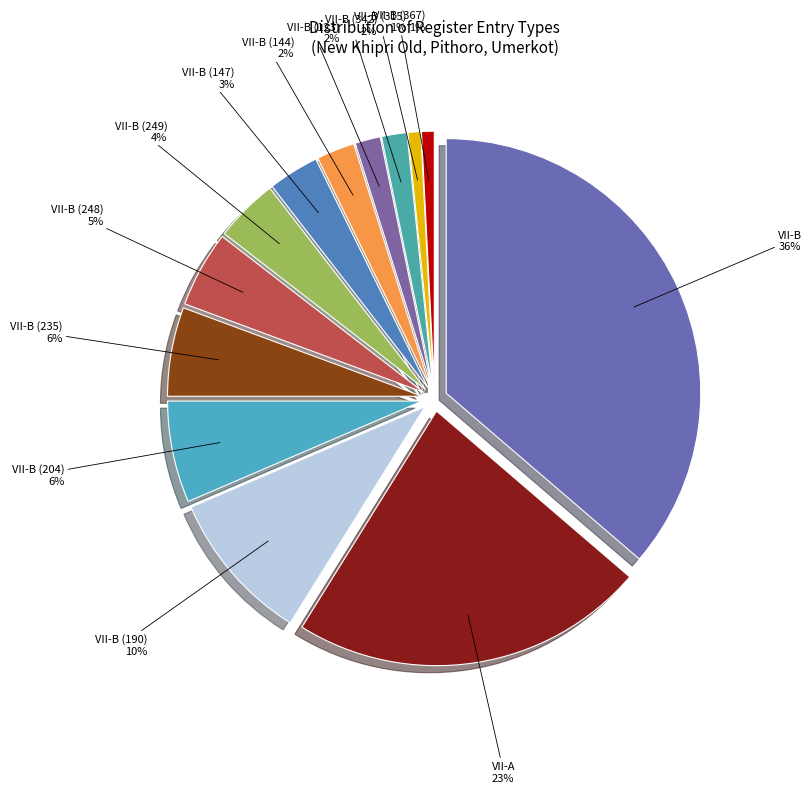

How many slices are in this pie chart?

13